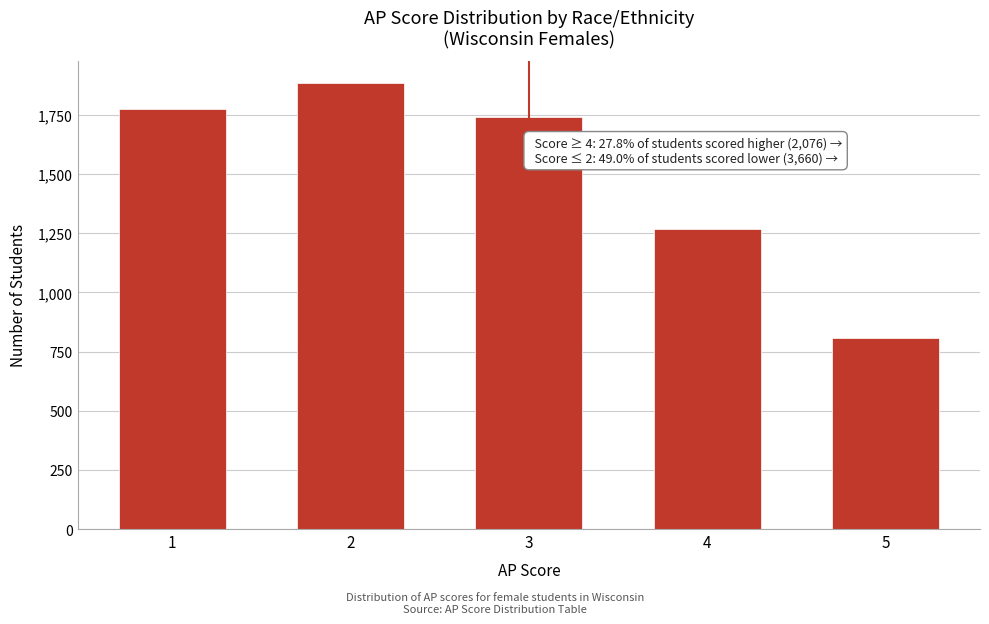

Reading right to left, what are all the values shown in this chart?

5=807	4=1269	3=1740	2=1885	1=1775